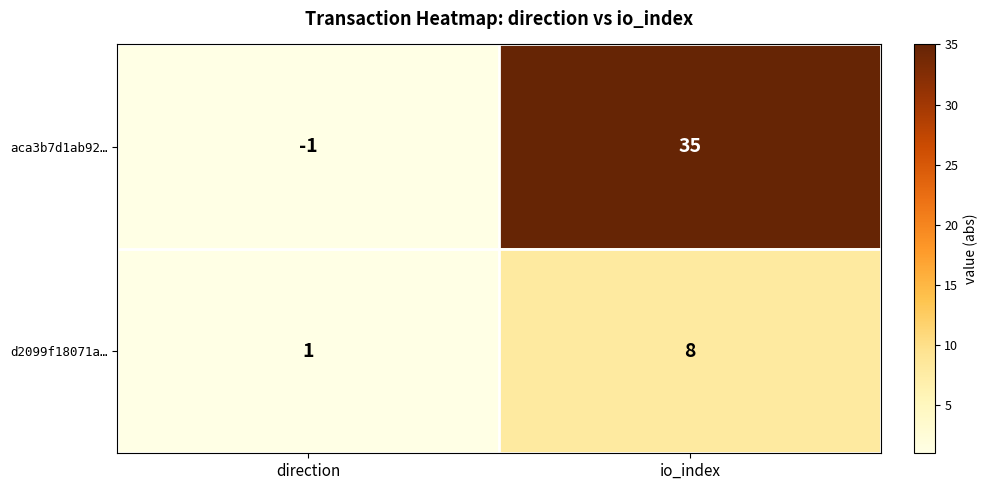

Which category has the lowest value across all series?

direction